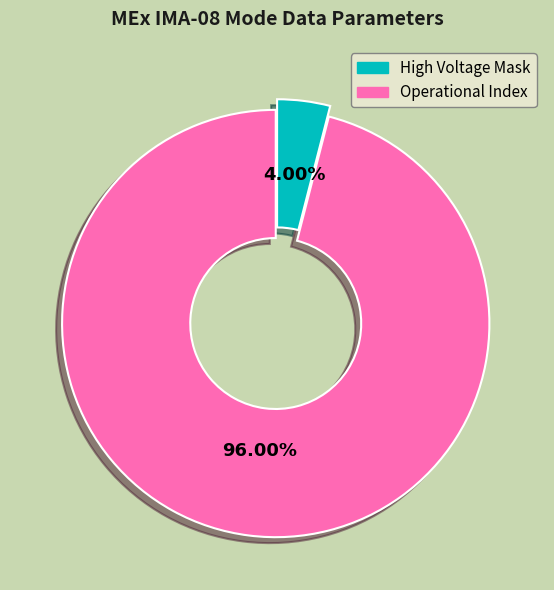

To the nearest percent, what percentage of the pie is Operational Index?

96%